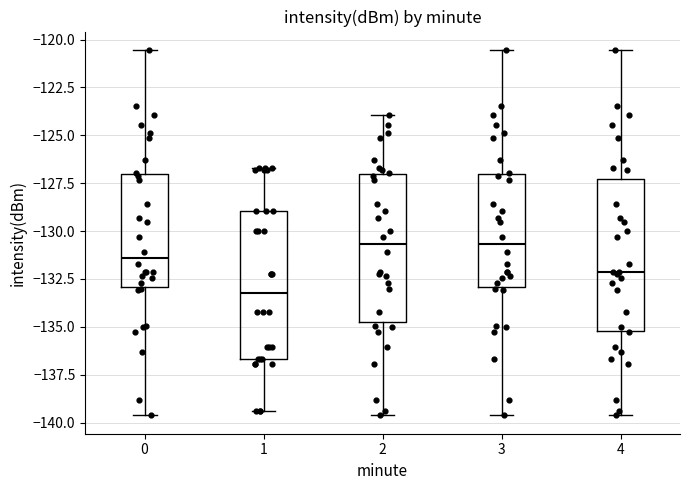

Reading left to right, transcribe this box plot: for each box, give where its median line is, the range the box spans, and where its two whiskers end, as read against the y-axis. The values are not printed on the chart, so give them approximately, as read against the axis.

0: median -131.5, box -133.0 to -127.0, whiskers -139.5 to -120.5
1: median -133.0, box -136.5 to -129.0, whiskers -139.5 to -126.5
2: median -130.5, box -135.0 to -127.0, whiskers -139.5 to -124.0
3: median -130.5, box -133.0 to -127.0, whiskers -139.5 to -120.5
4: median -132.0, box -135.0 to -127.5, whiskers -139.5 to -120.5